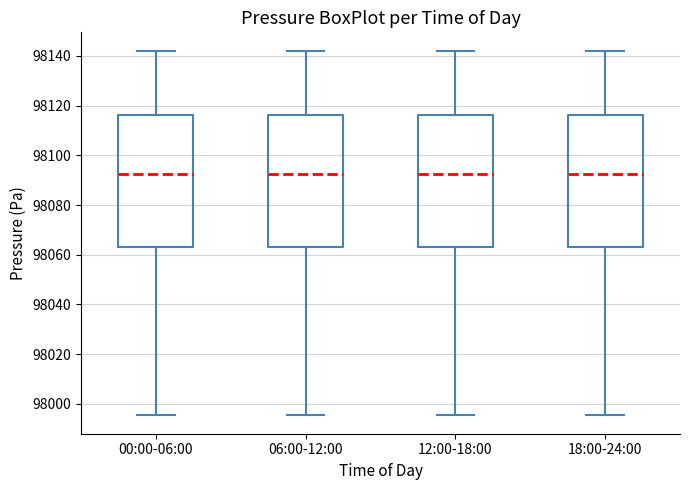

Reading left to right, transcribe this box plot: for each box, give where its median line is, the range the box spans, and where its two whiskers end, as read against the y-axis. The values are not printed on the chart, so give them approximately, as read against the axis.

00:00-06:00: median 98092, box 98064 to 98116, whiskers 97996 to 98142
06:00-12:00: median 98092, box 98064 to 98116, whiskers 97996 to 98142
12:00-18:00: median 98092, box 98064 to 98116, whiskers 97996 to 98142
18:00-24:00: median 98092, box 98064 to 98116, whiskers 97996 to 98142